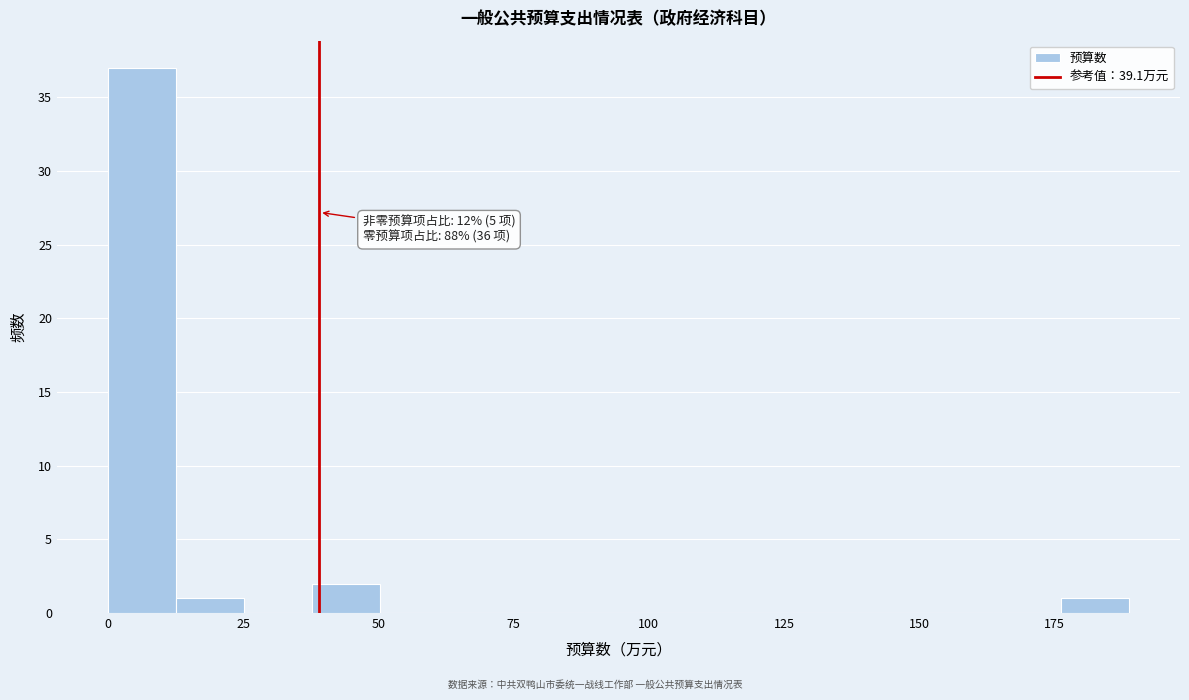

Around what value on the x-axis is the tallest bar? Give the approximate position of its centre, as read against the axis.

5